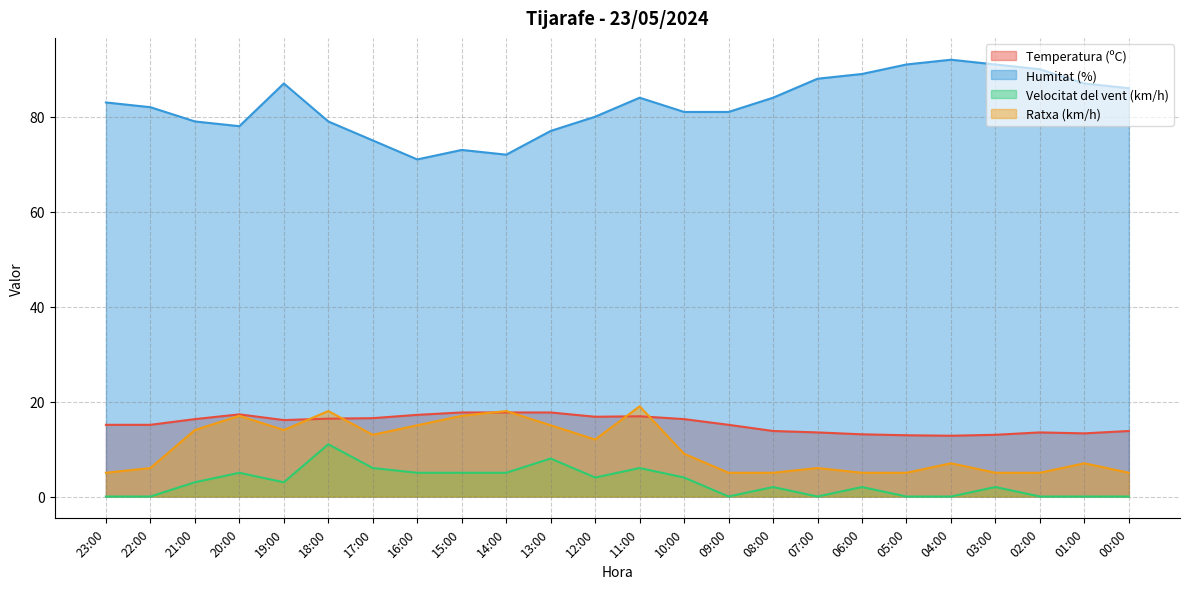

What is the sum of all Humitat (%) values?

1980.0